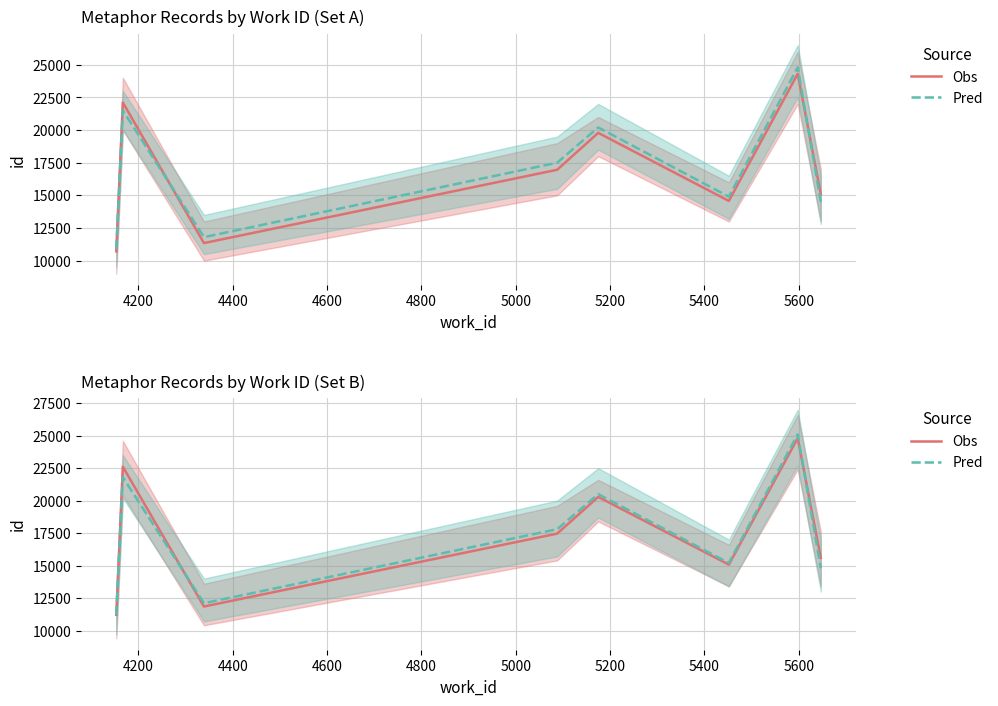

Rank the series by their maximum value, from lowest to highest.

Obs, Pred